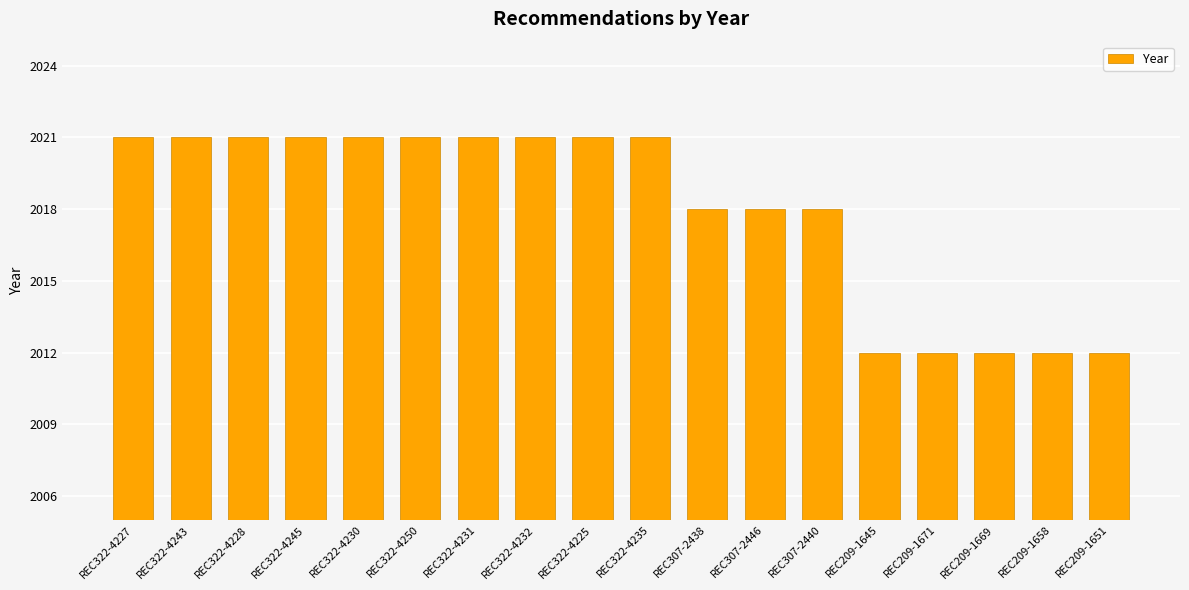

What is the change in value from REC322-4245 to REC307-2440?

-3